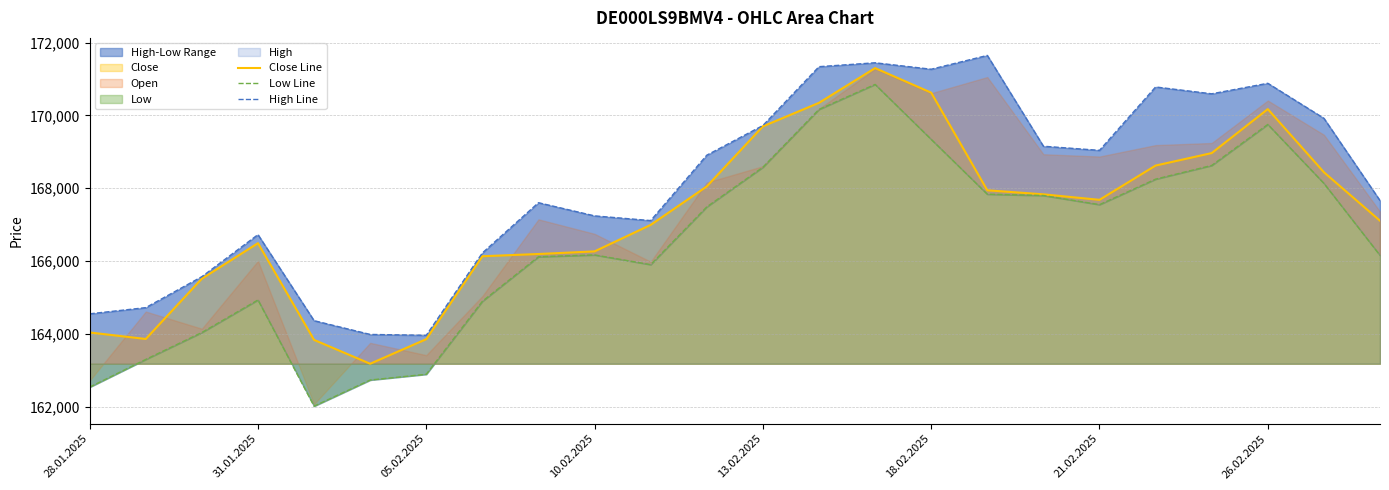

True or false: High Line and Close Line intersect in this chart.

False